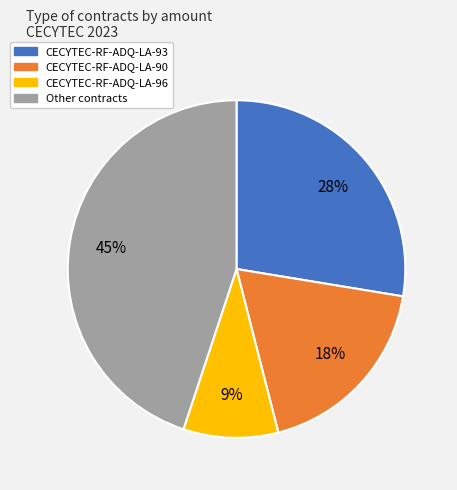

Which slice is the largest?

Other contracts